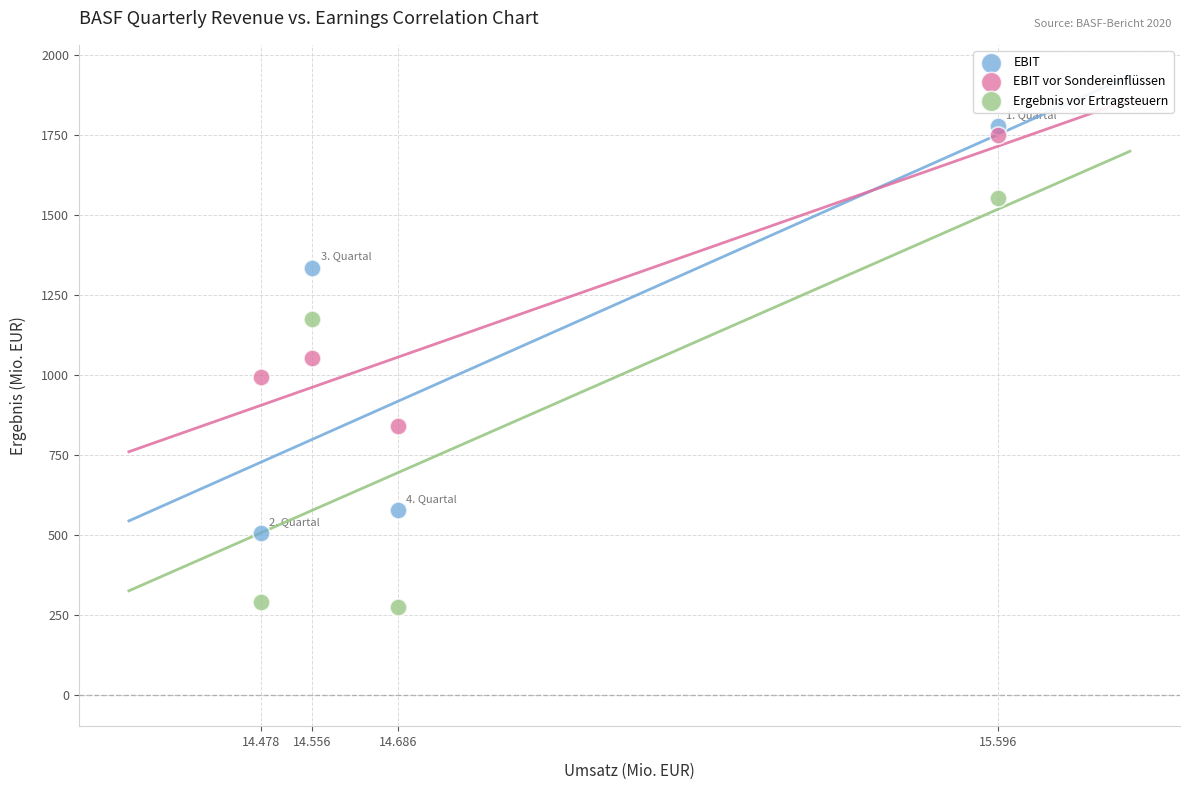

Across all data points, what is the average Y value?

1012